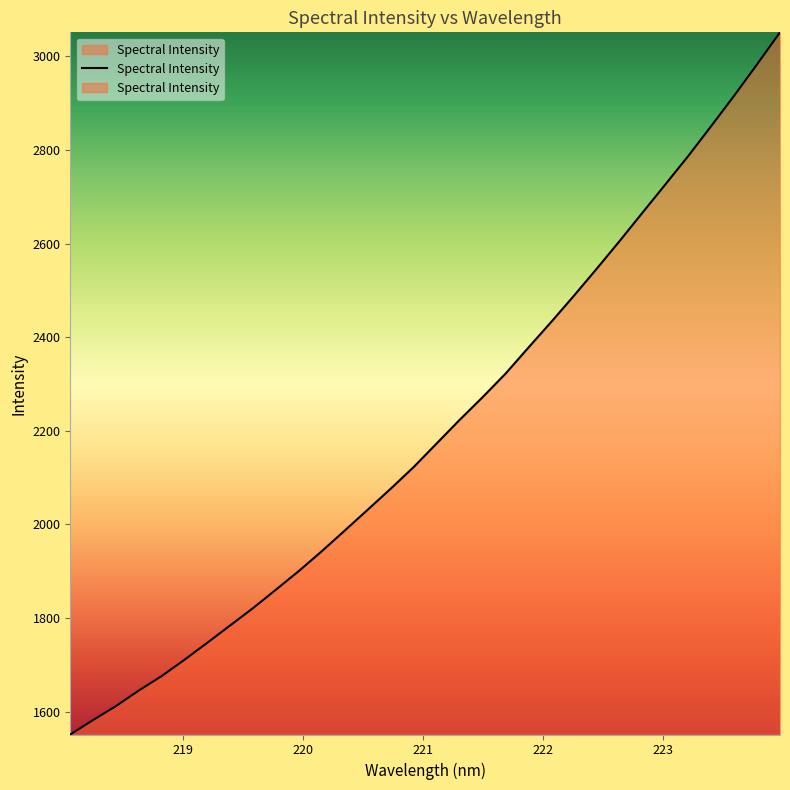

At which category does the chart reach its peak across all series?

223.9802